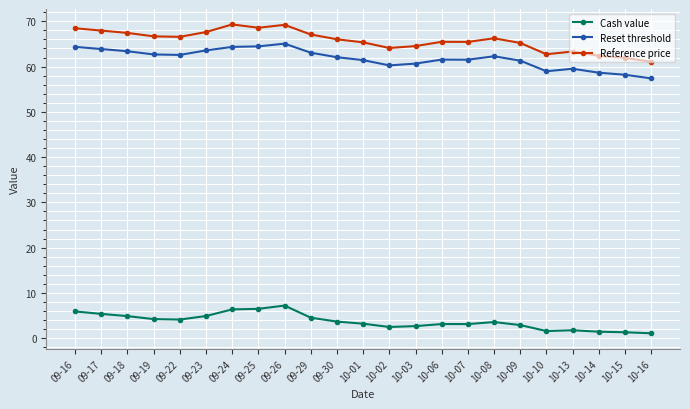

How many data points does each series have?

23